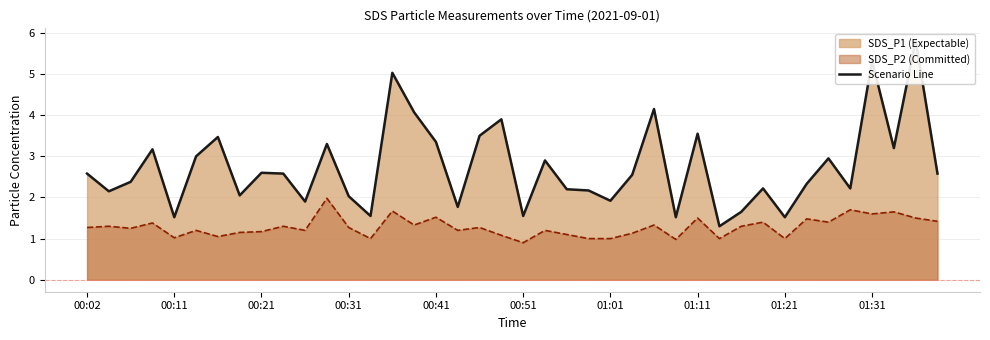

What is the total value across all series at 01:13?

2.3